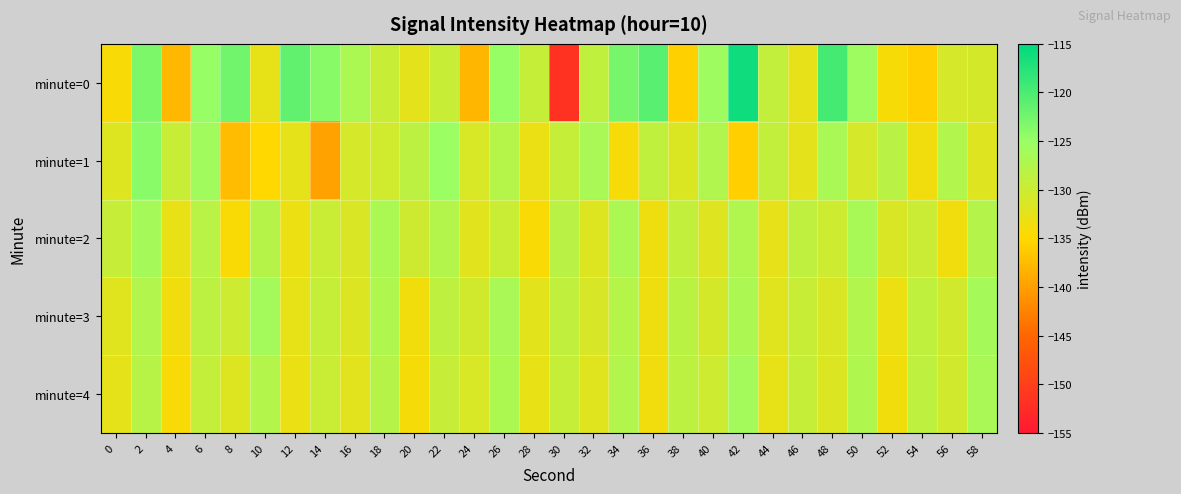

Which series changed the most between 8 and 38?

minute=0